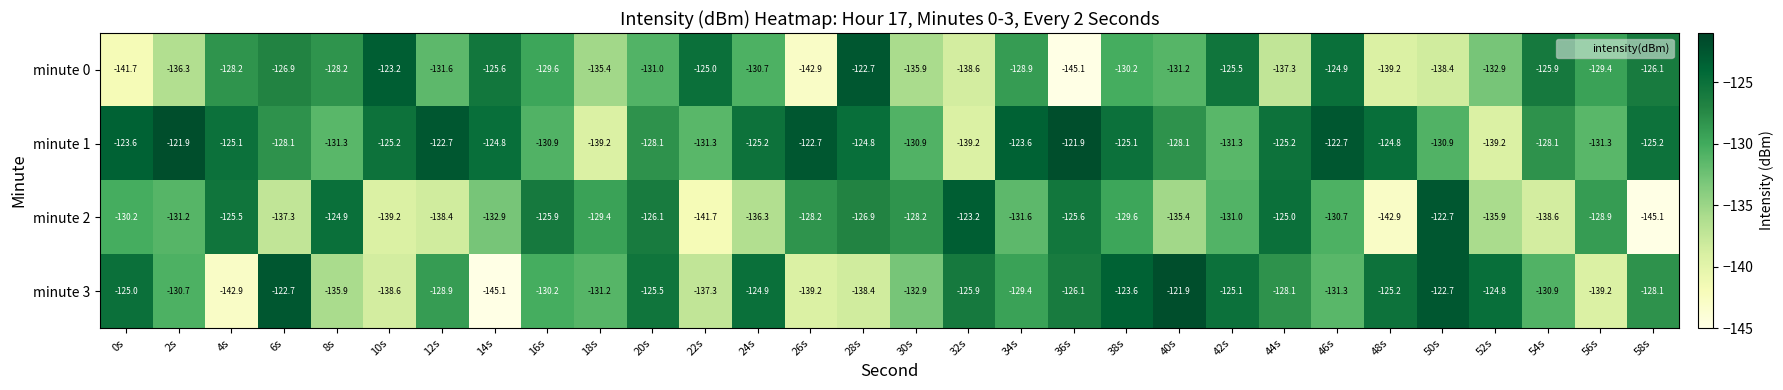

What is the minimum value shown in the chart?

-145.1